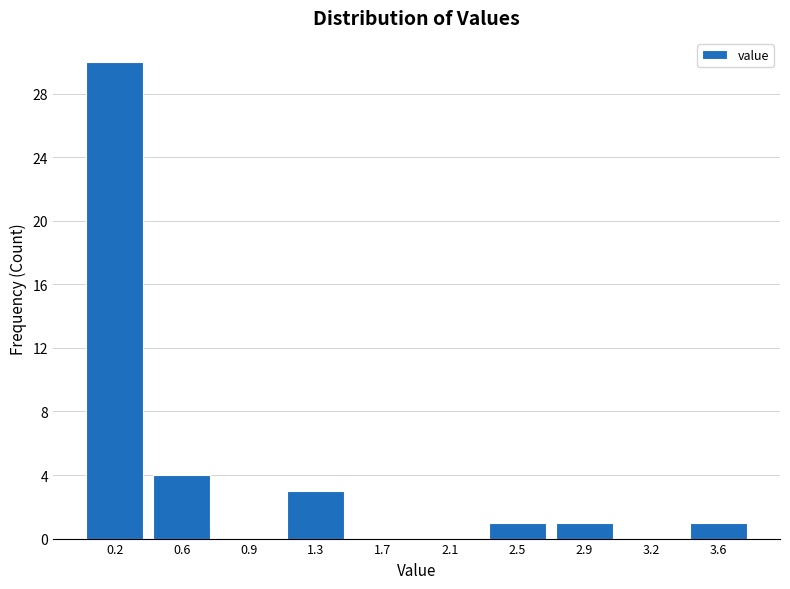

Reading left to right, list all the values displayed in this chart.

0.2=30	0.6=4	0.9=0	1.3=3	1.7=0	2.1=0	2.5=1	2.9=1	3.2=0	3.6=1